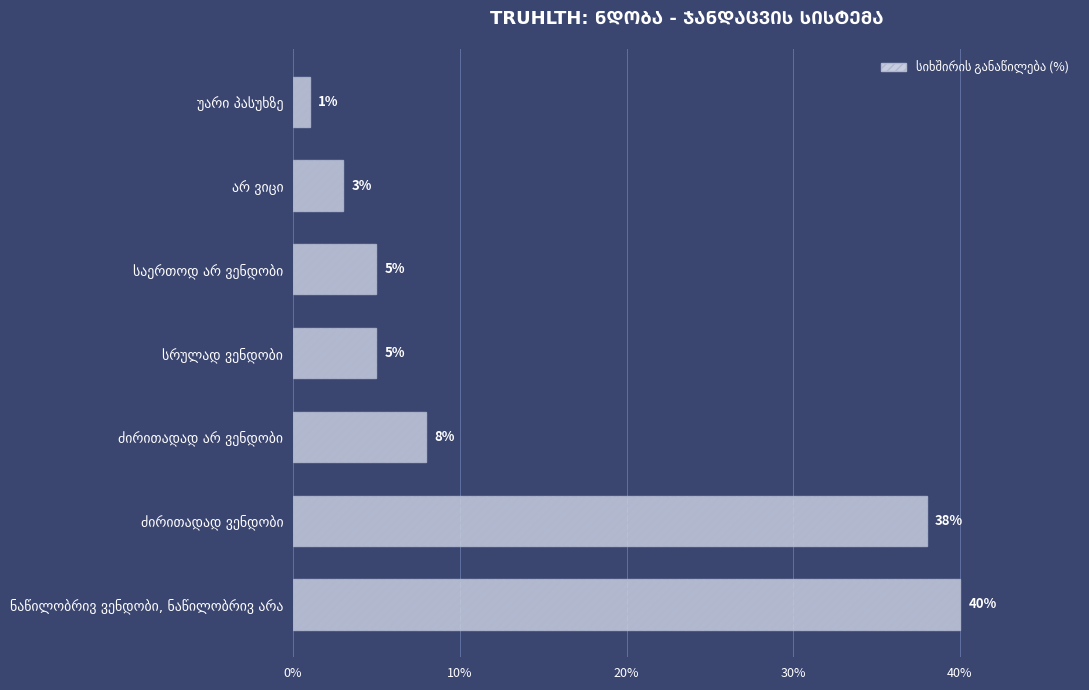

What is the greatest value displayed?

40